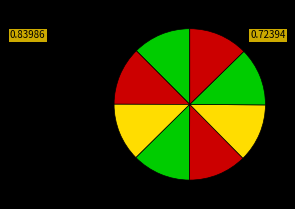

Count the number of slices in the pie.

8